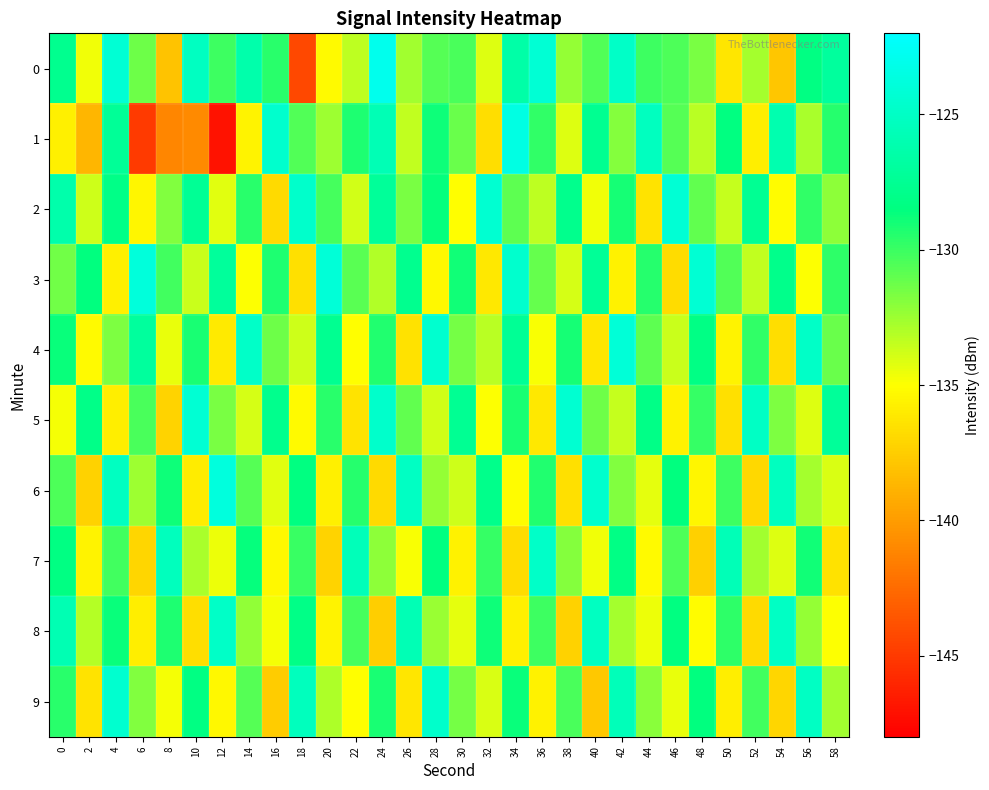

What is the smallest value displayed?

-147.1